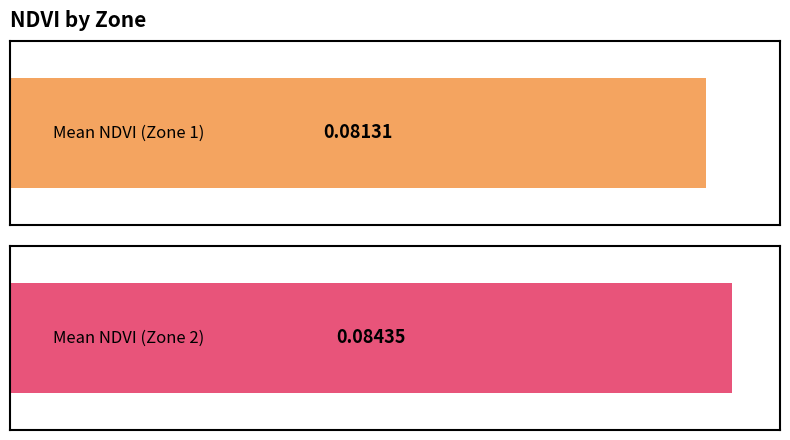

Where is the data nearest to the value 0?

Zone 1